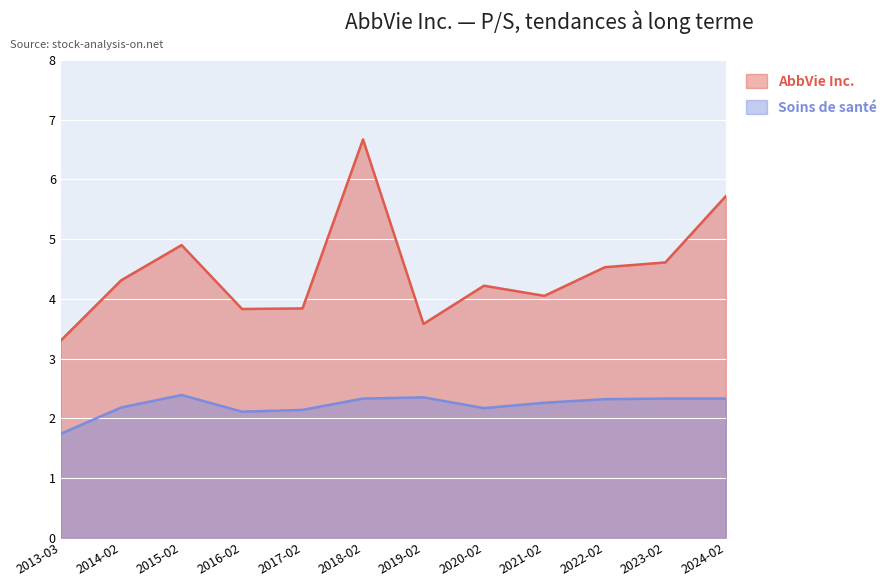

Which series has the largest range (max minus min)?

AbbVie Inc.